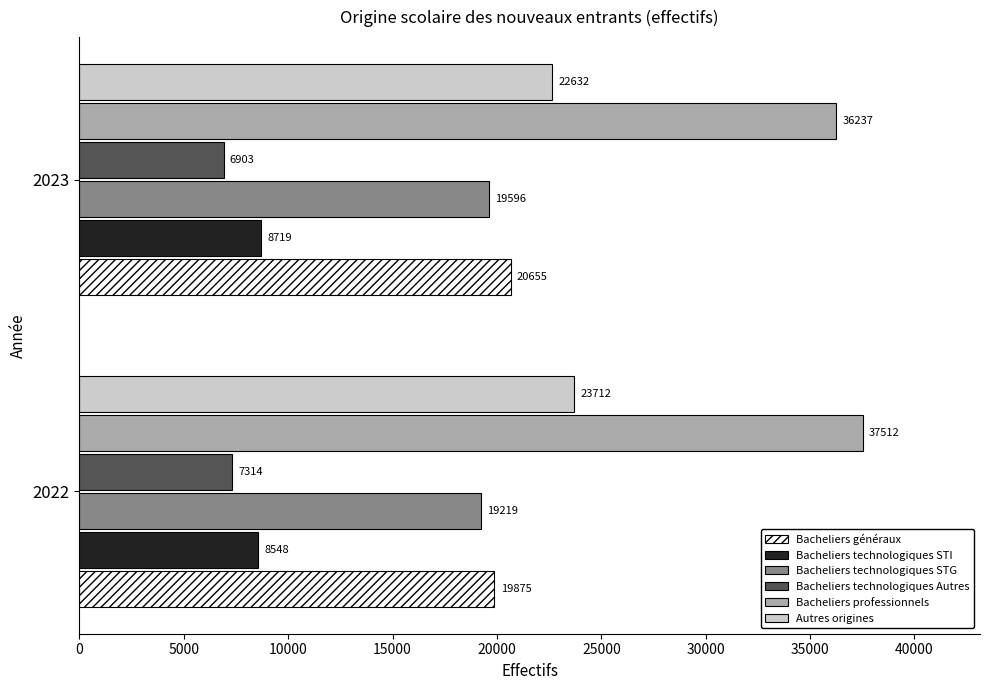

The value of Bacheliers technologiques Autres at 2022 is 2556. True or false?

False